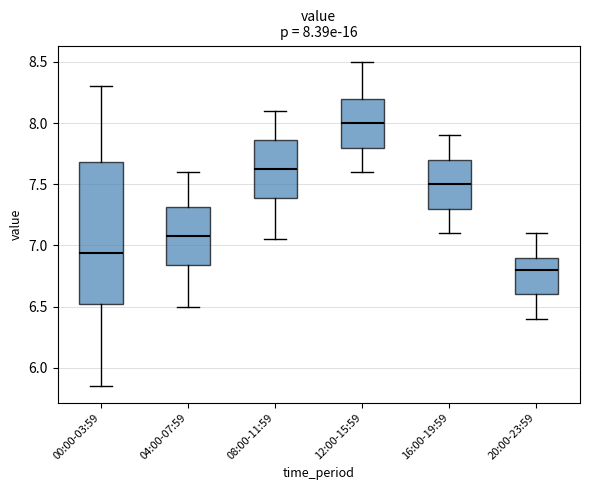

Which box has the lowest median line?

20:00-23:59